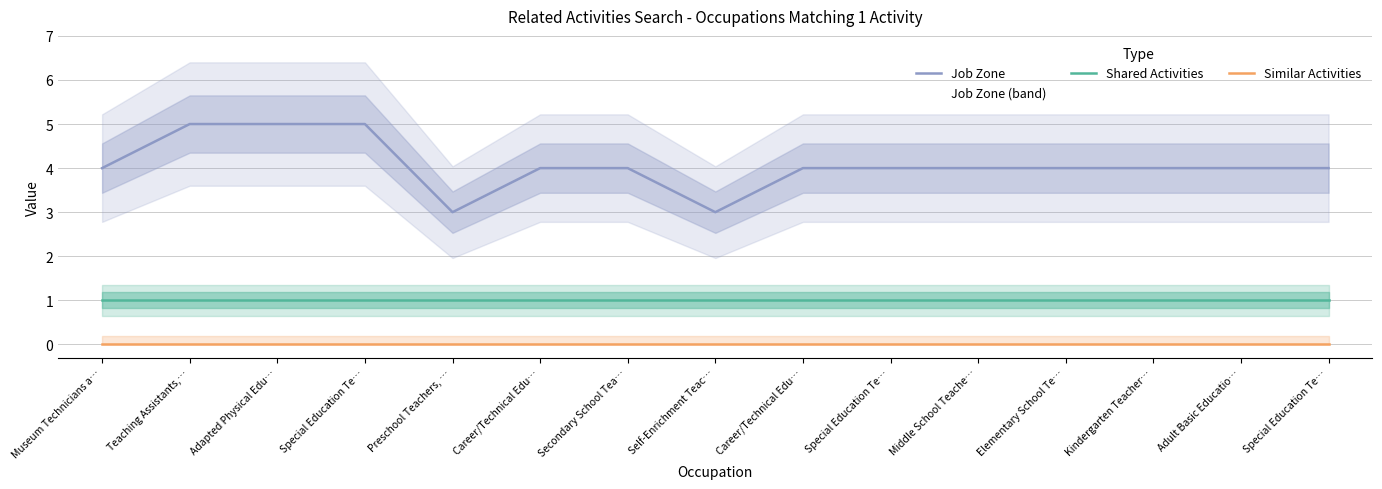

Reading left to right, list all the values displayed in this chart.

Job Zone: 4	5	5	5	3	4	4	3	4	4	4	4	4	4	4
Shared Activities: 1	1	1	1	1	1	1	1	1	1	1	1	1	1	1
Similar Activities: 0	0	0	0	0	0	0	0	0	0	0	0	0	0	0